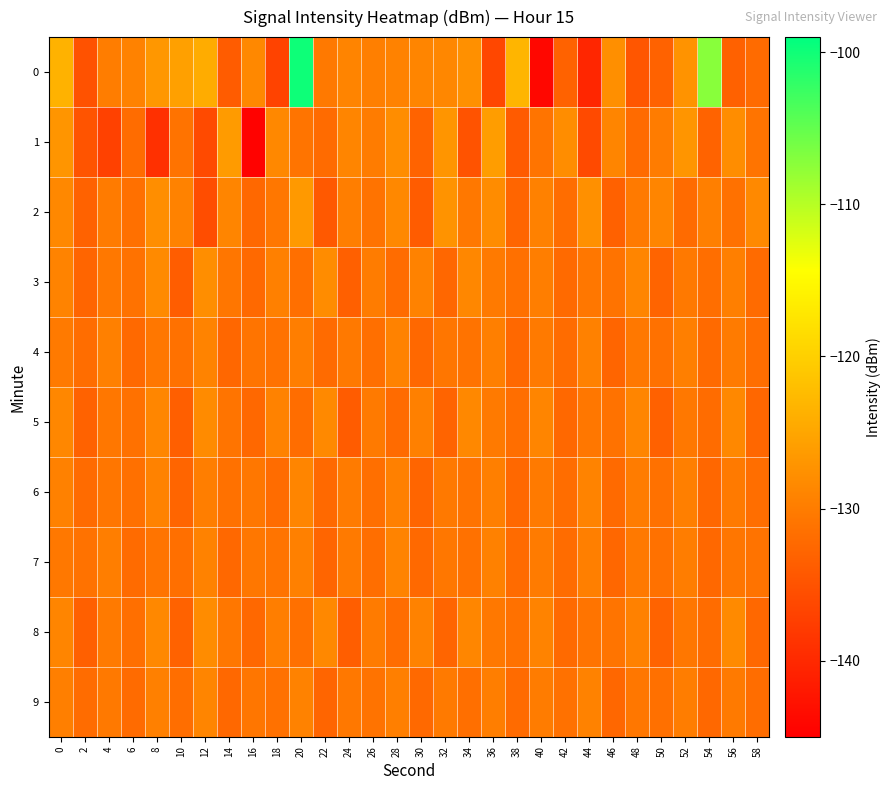

Which has a higher value, 14 or 2?

14